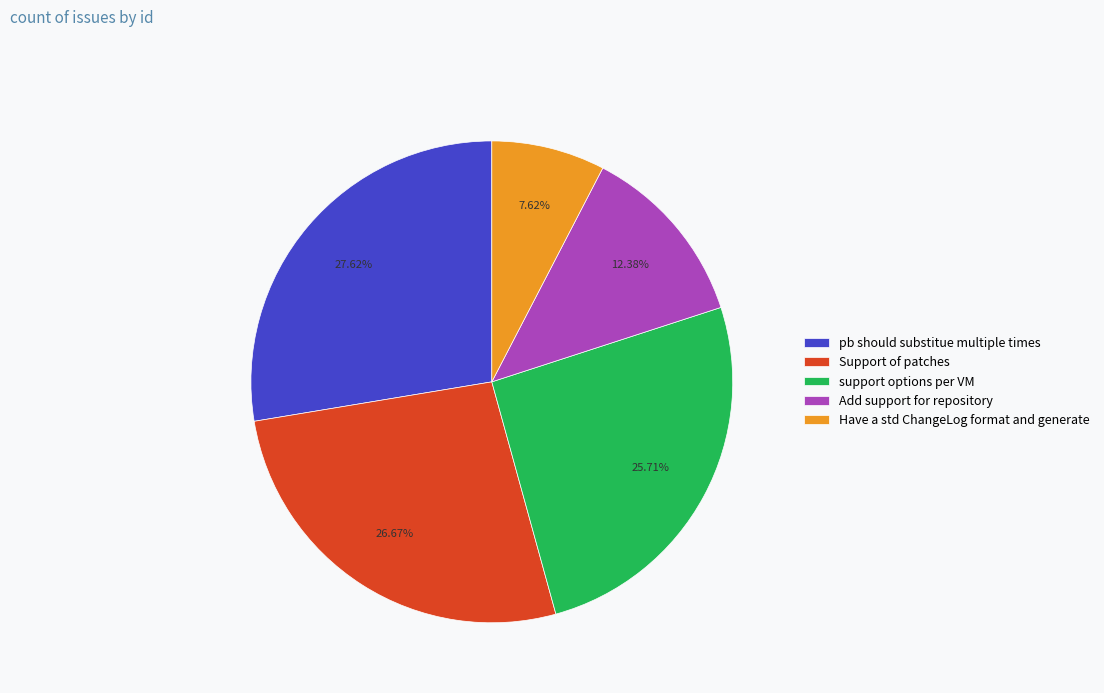

What portion of the pie excludes Support of patches?

73.3%